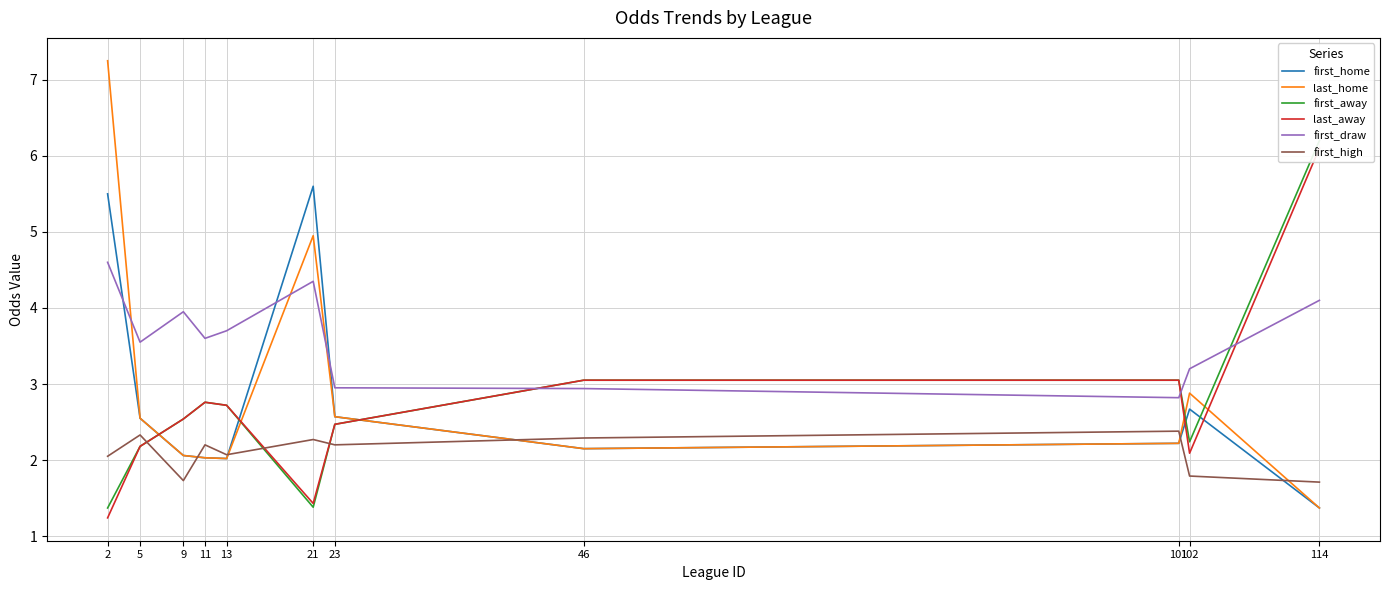

Which series ends up on top after the final intersection of first_away and first_draw?

first_away